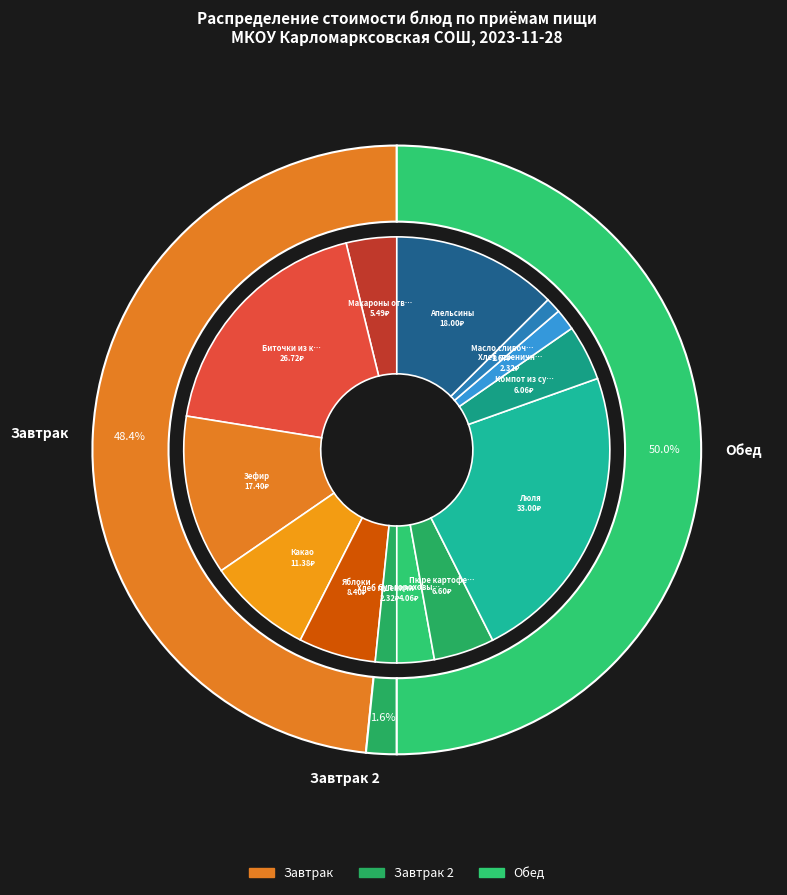

Rank the categories by value from lowest to highest.

Масло сливочное, Хлеб пшеничный (завтрак), Хлеб пшеничный (обед), Суп гороховый вегит., Макароны отварные, Компот из сухофруктов, Пюре картофельное, Яблоки, Какао, Зефир, Апельсины, Биточки из курицы, Люля